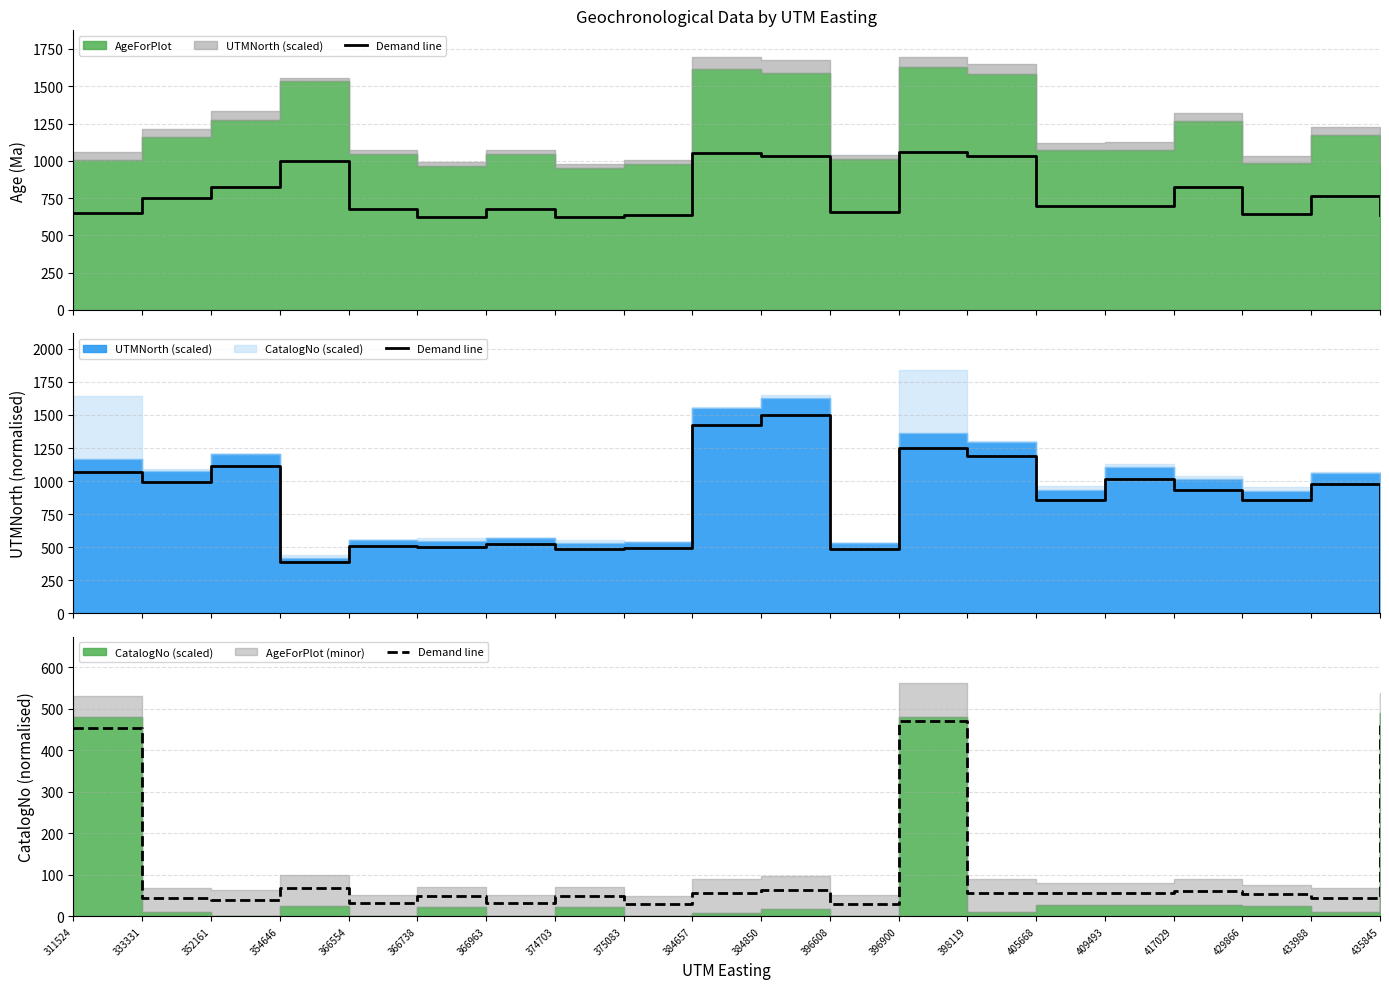

What is the minimum value shown in the chart?

29.4